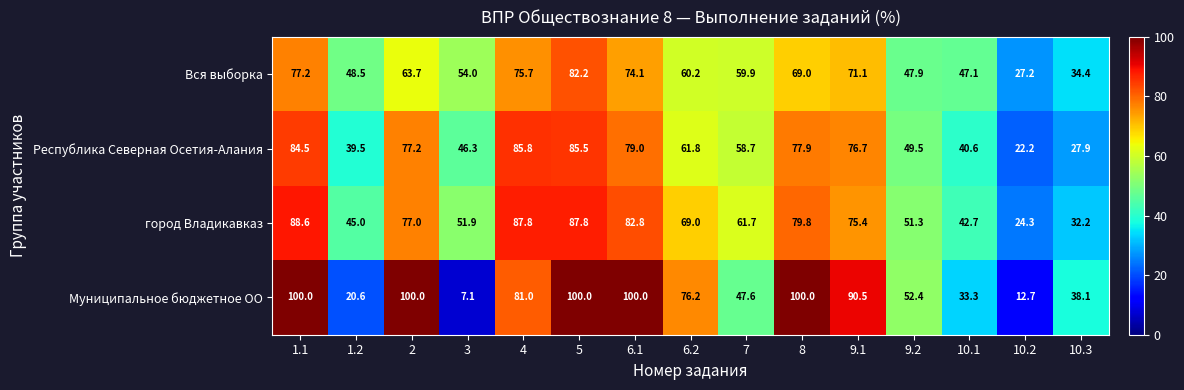

What is the sum of all Вся выборка values?

892.2